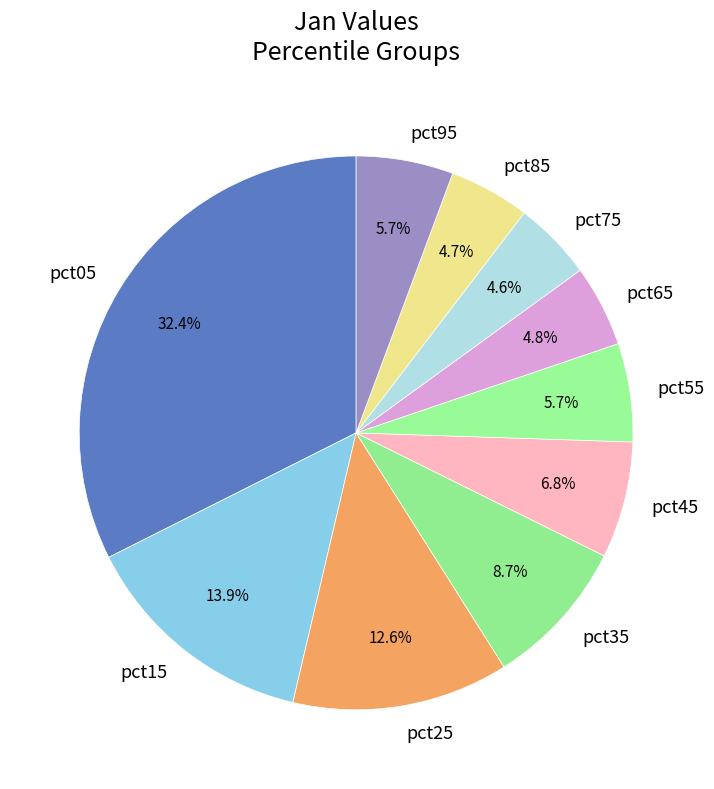

Which has a higher value, pct35 or pct85?

pct35